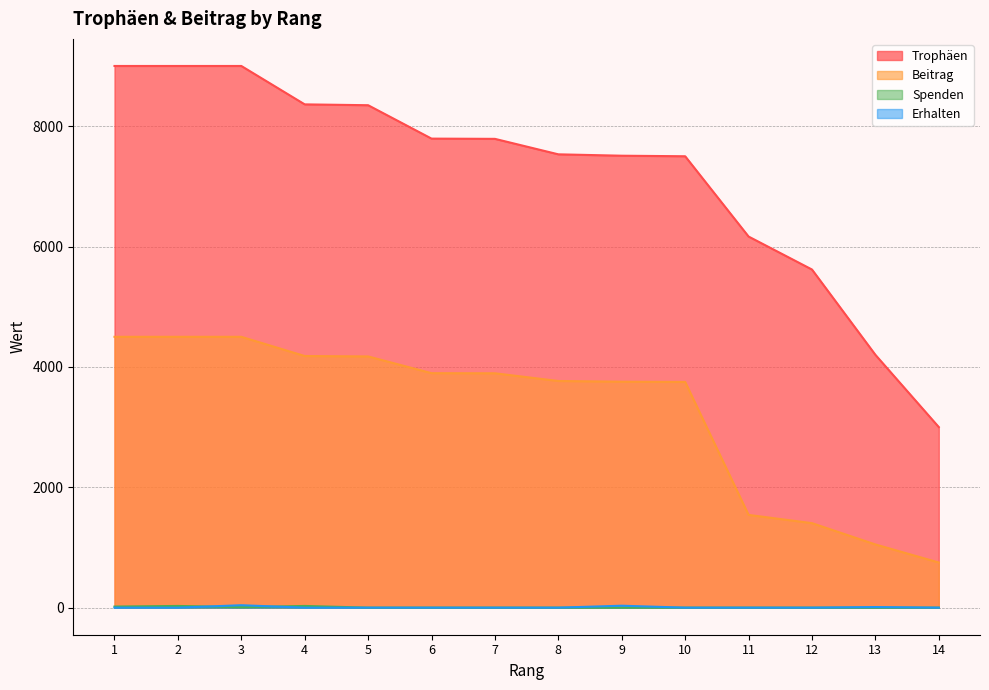

Which series has the largest total across all categories?

Trophäen